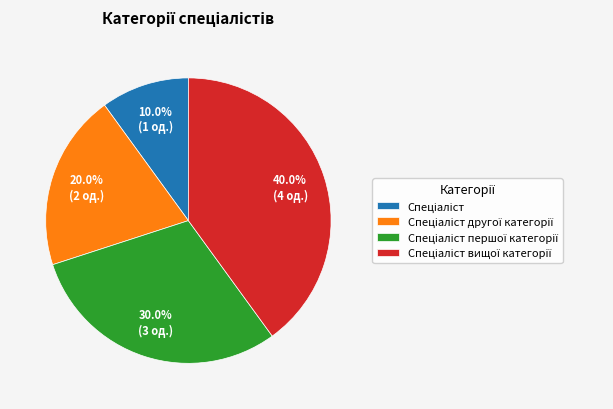

How many slices are in this pie chart?

4